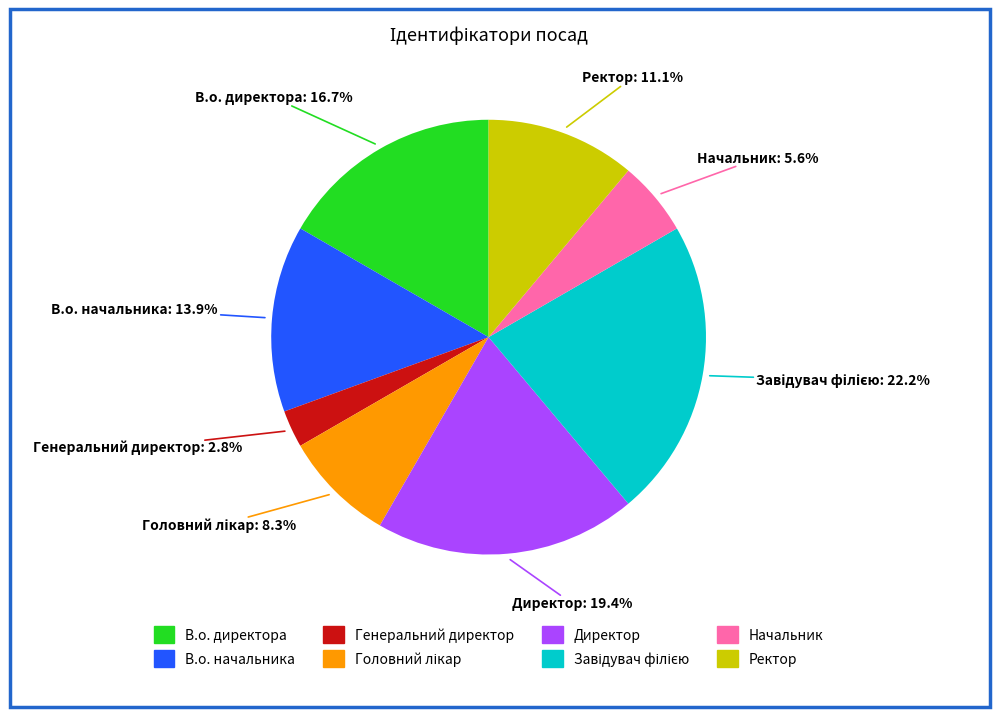

What percentage do В.о. начальника and В.о. директора together represent?

30.6%